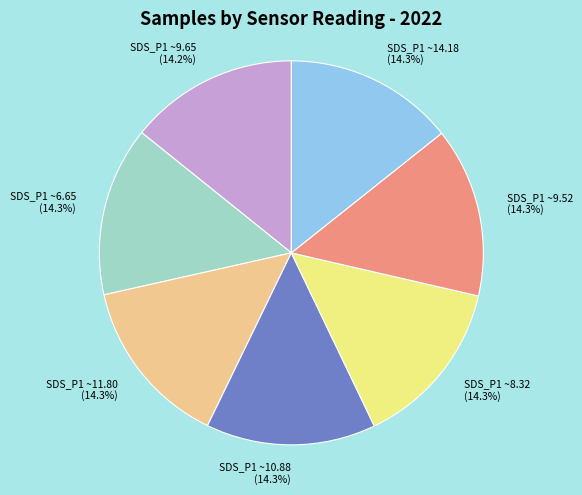

Combined, do SDS_P1 ~14.18 and SDS_P1 ~9.52 account for over 50%?

No